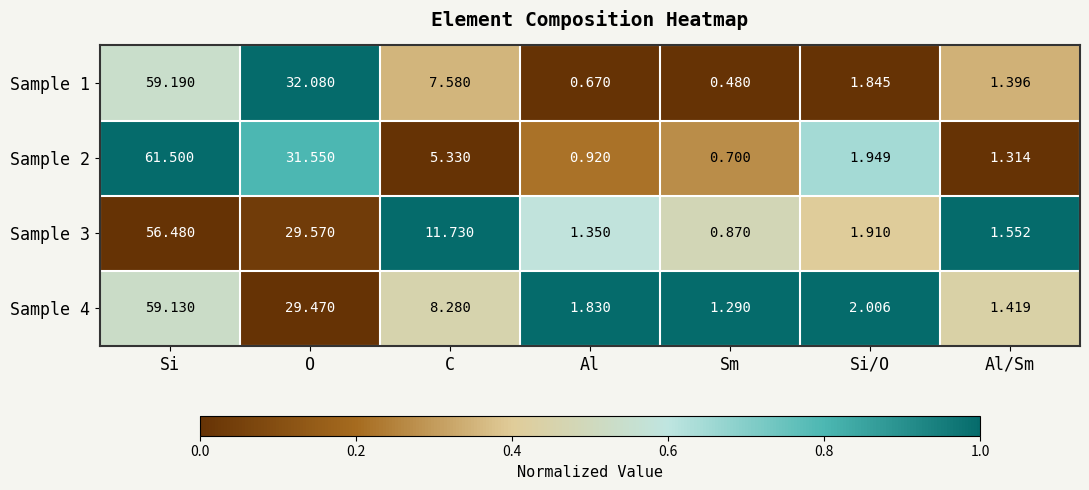

At which label is Sample 2 closest to 31?

O